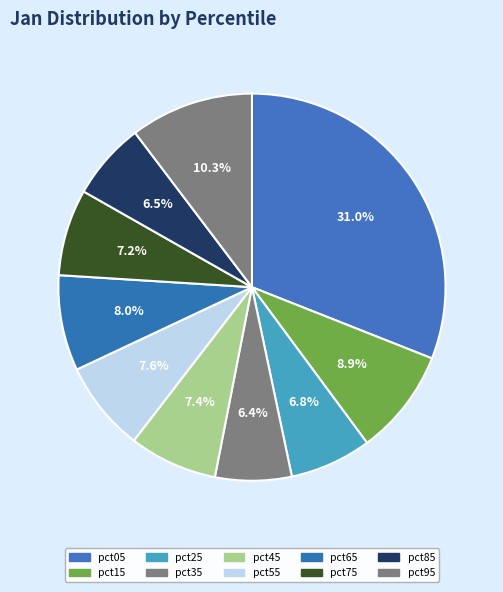

Combined, what portion of the pie is pct35 and pct95?

16.7%